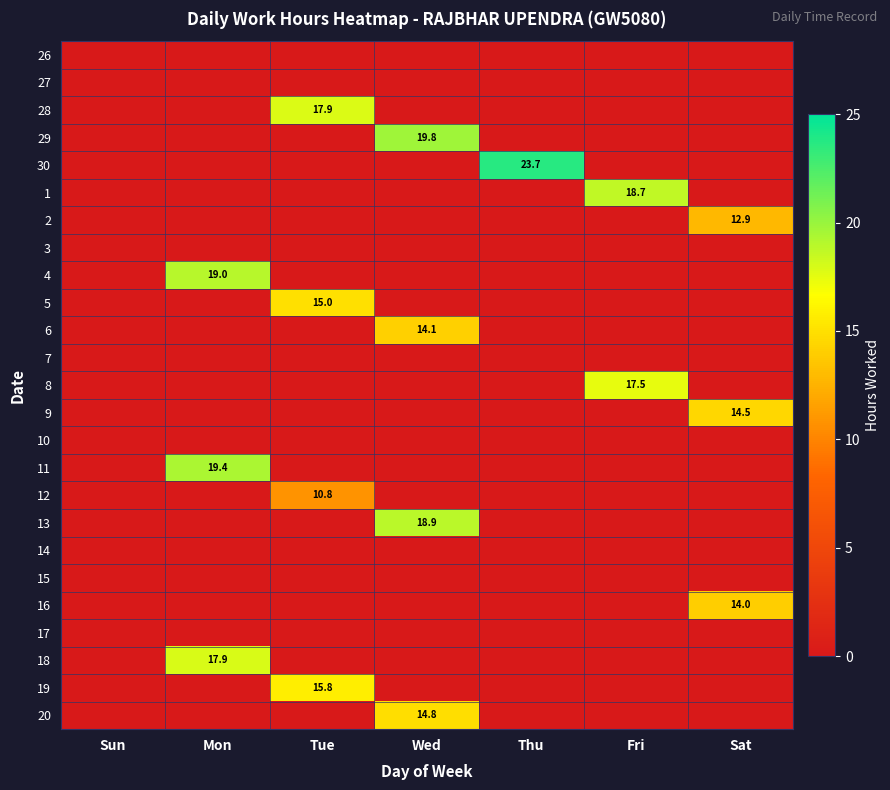

Is it true that 12 equals 10.8 at Tue?

True